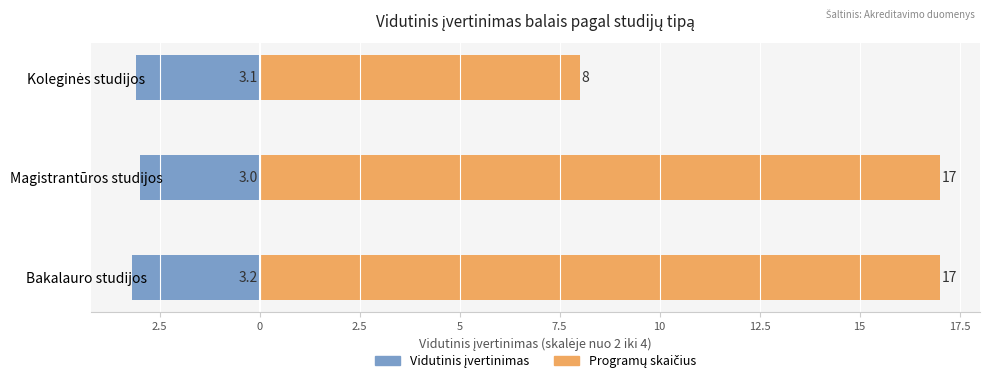

List the series in order of their overall mean, lowest first.

Vidutinis įvertinimas, Programų skaičius